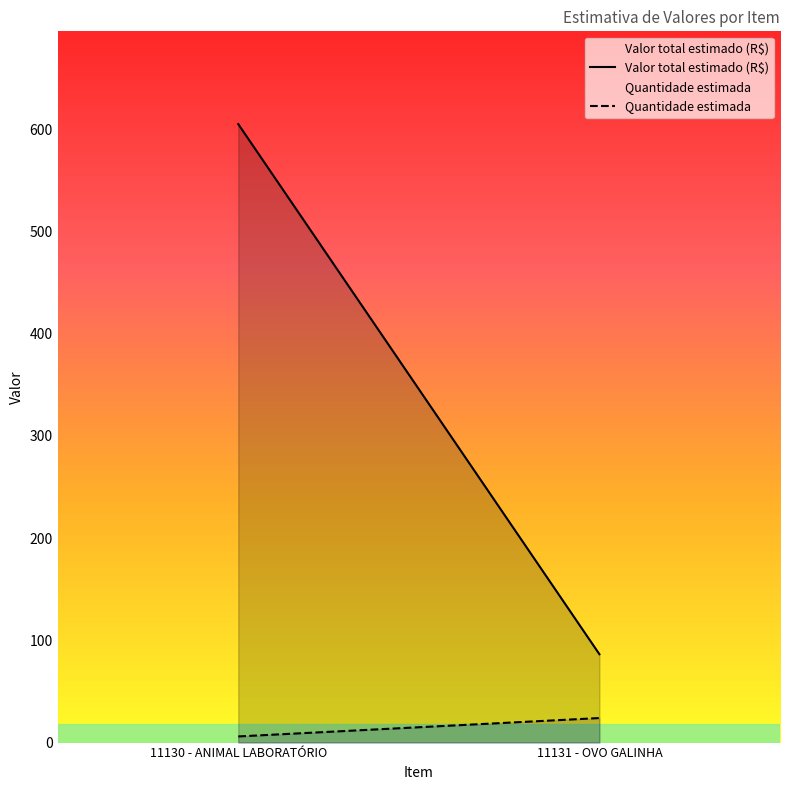

Reading left to right, transcribe all the data shown in this chart.

Valor total estimado (R$): 604.8	86.4
Quantidade estimada: 6.0	24.0